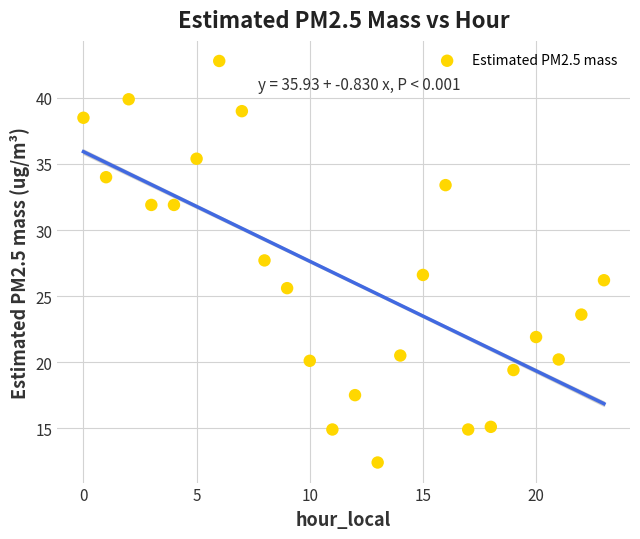

What is the range of Y values (max minus min)?

30.4